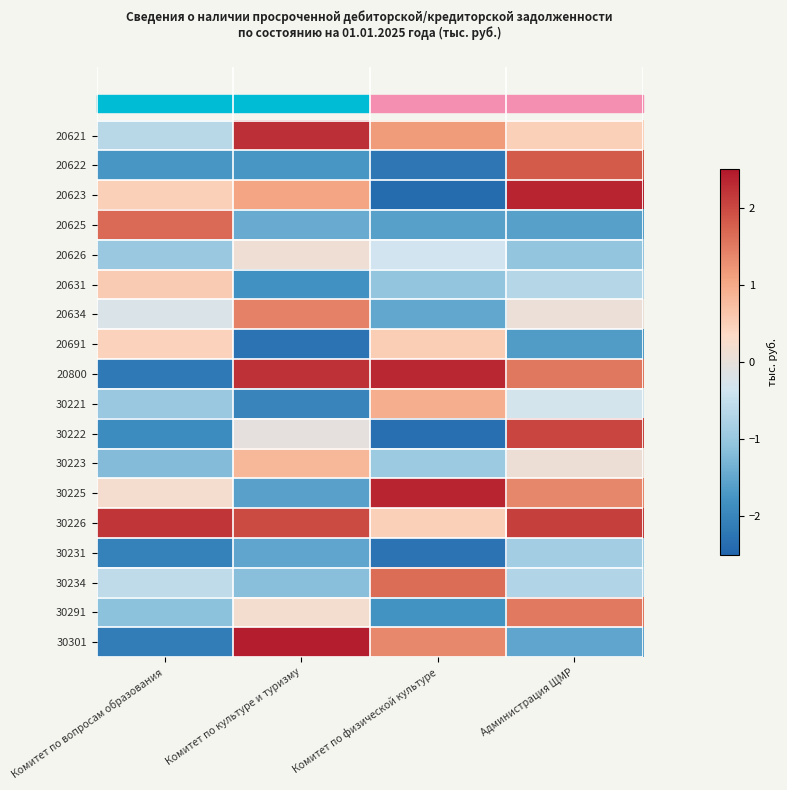

At which category is the sum across all series the highest?

Администрация ЩМР